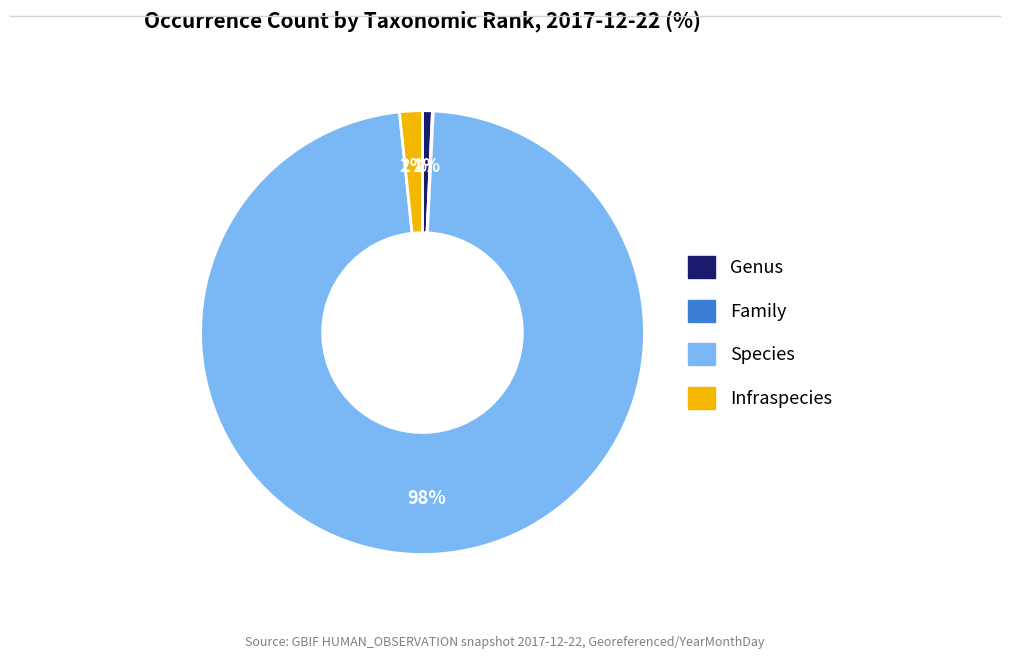

Do Infraspecies and Genus together represent more than half of the pie?

No